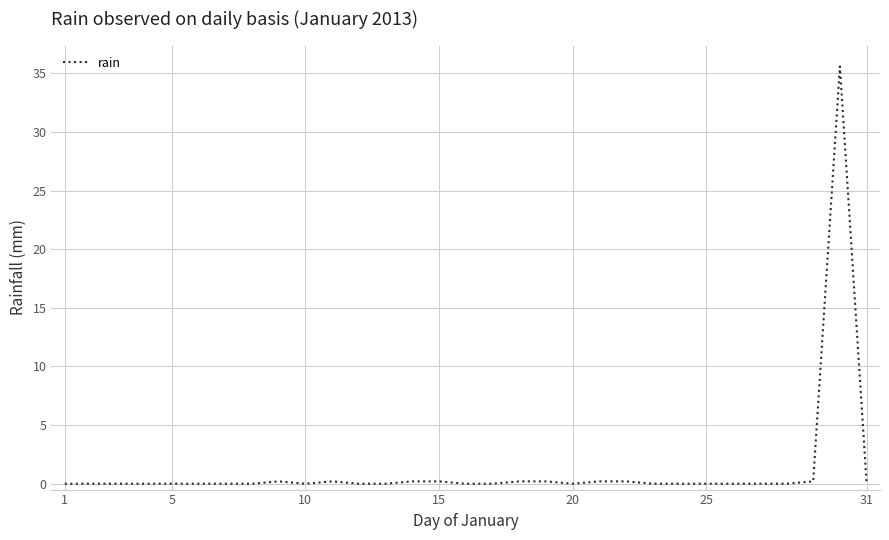

What is the maximum value shown in the chart?

35.6